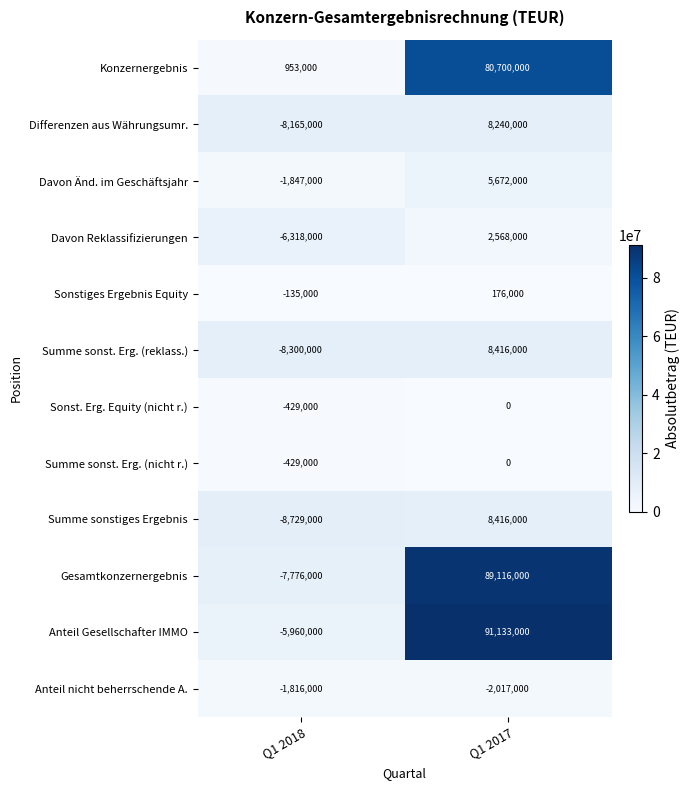

What is the difference between the maximum and minimum values in the Konzernergebnis series?

79747000